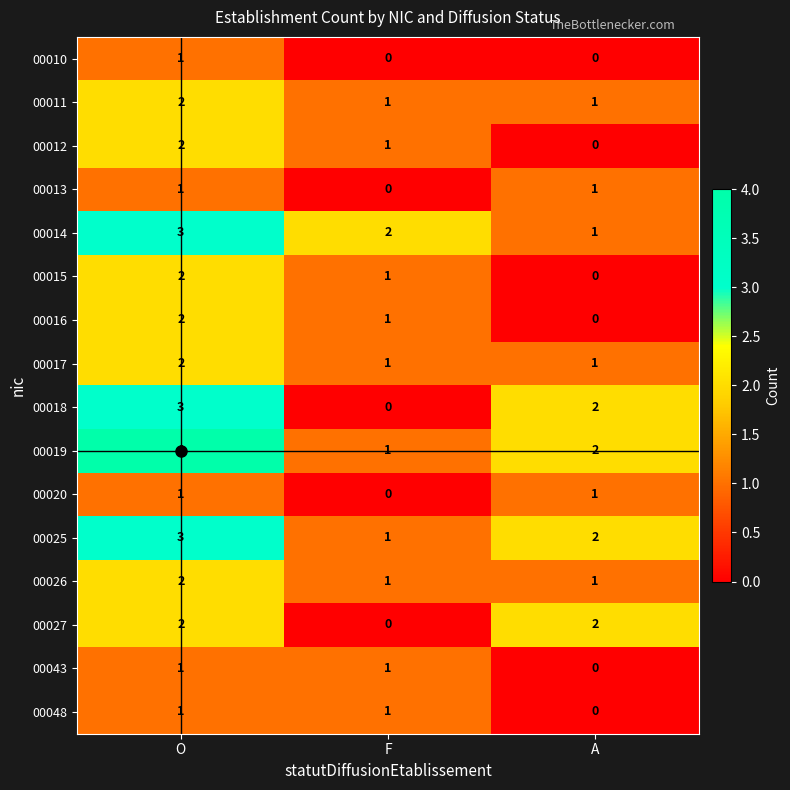

Which series has the largest total across all categories?

00019